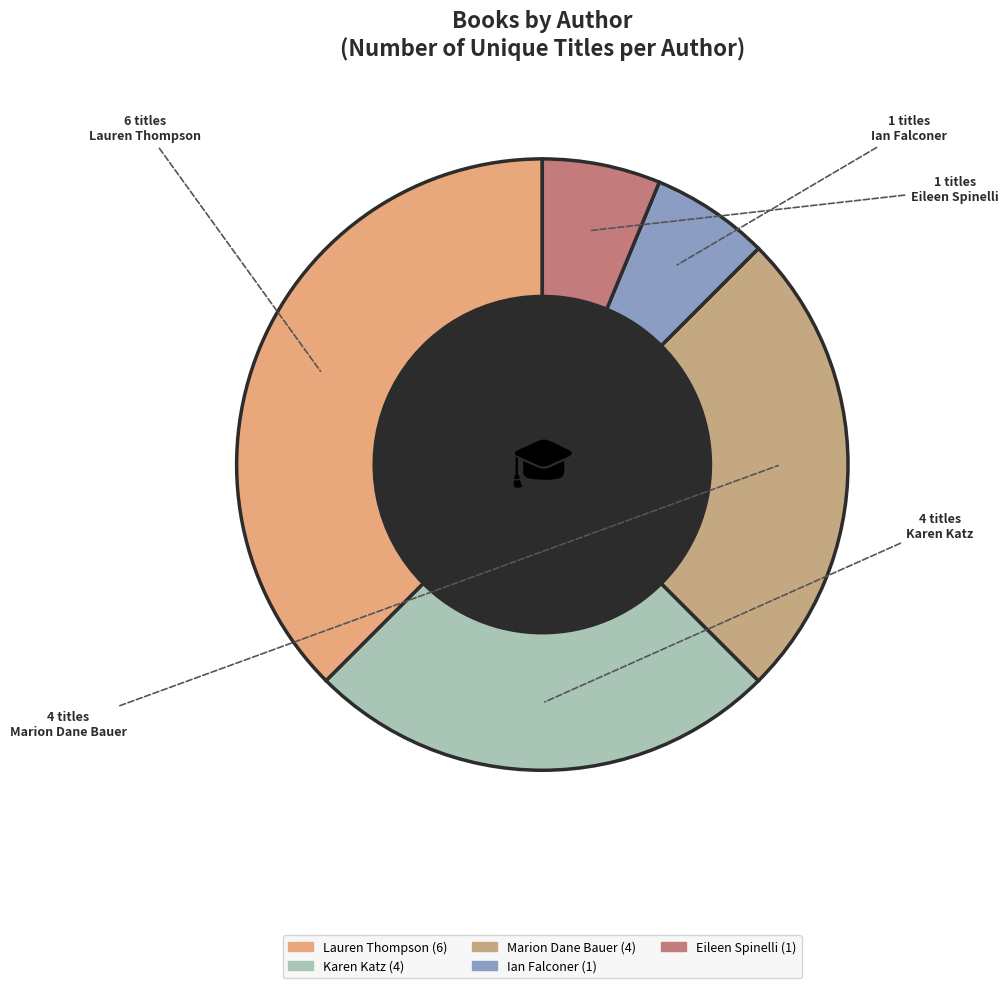

To the nearest percent, what is the difference between the largest and smallest slice percentages?

31%